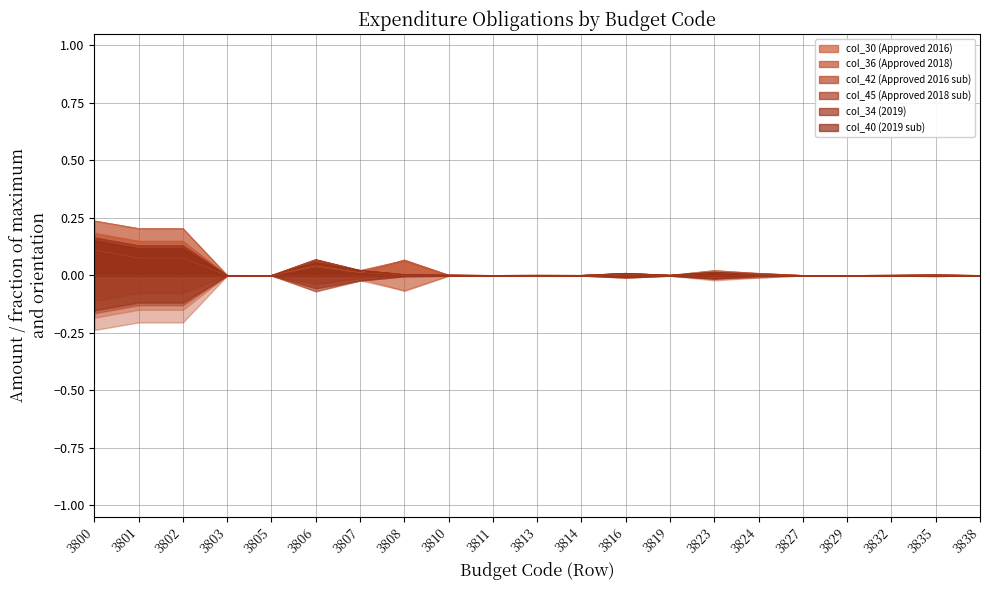

Between 3832 and 3835, which series saw the biggest shift?

col_34 (2019)